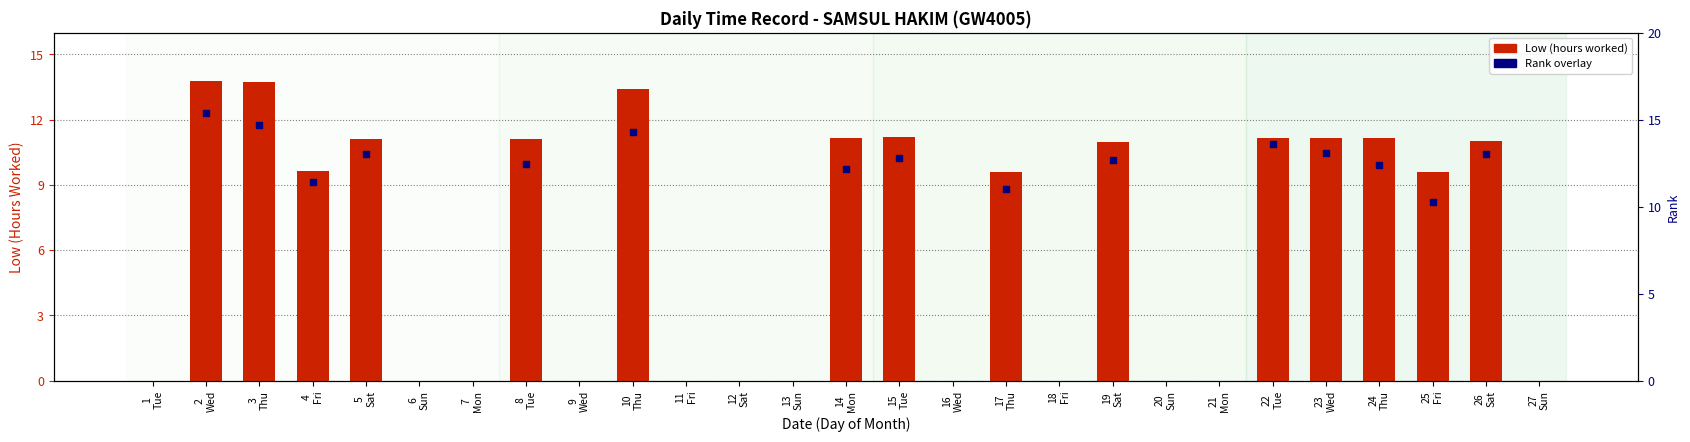

At how many categories does at least one series exceed 15?

1